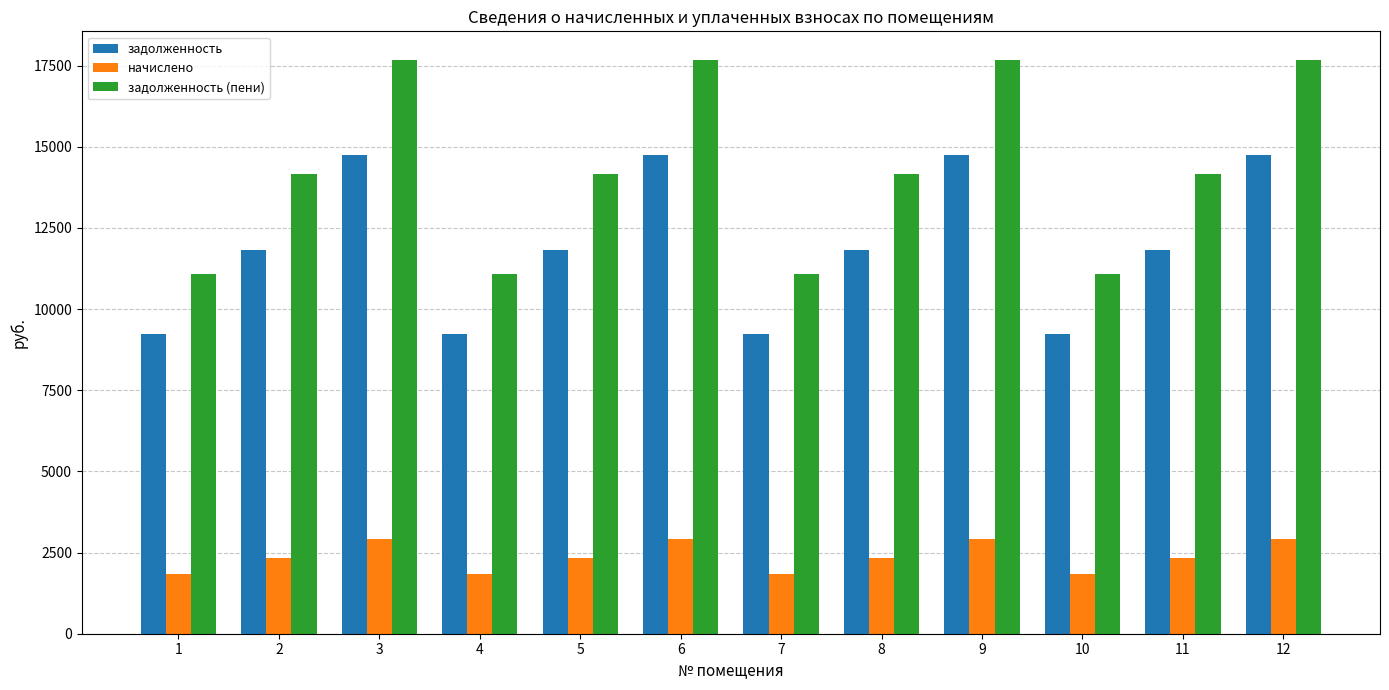

Where does the задолженность (пени) series first go above 14160?

2